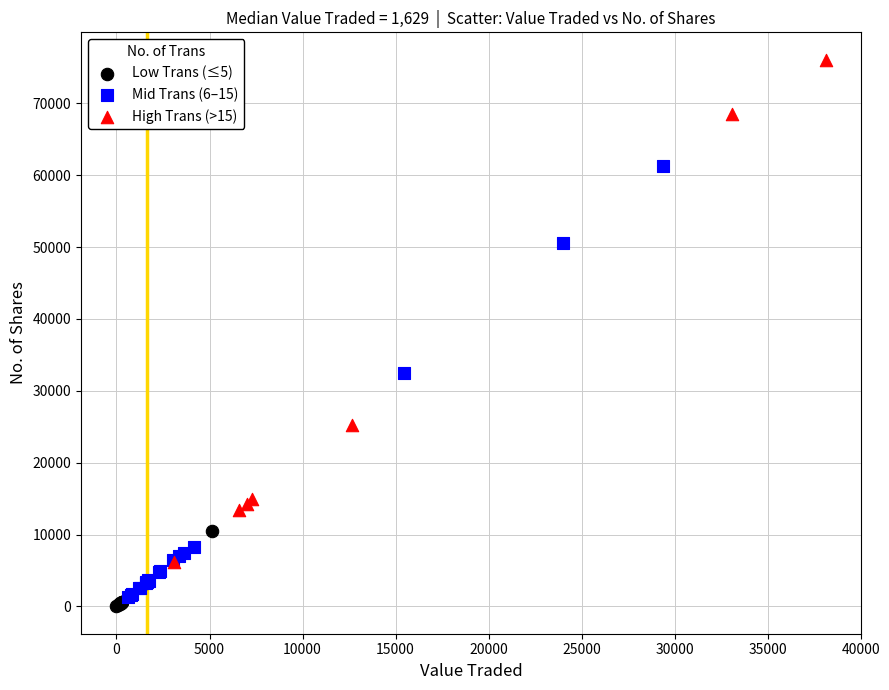

What are all the series names shown in the legend?

Low Trans (≤5), Mid Trans (6–15), High Trans (>15)